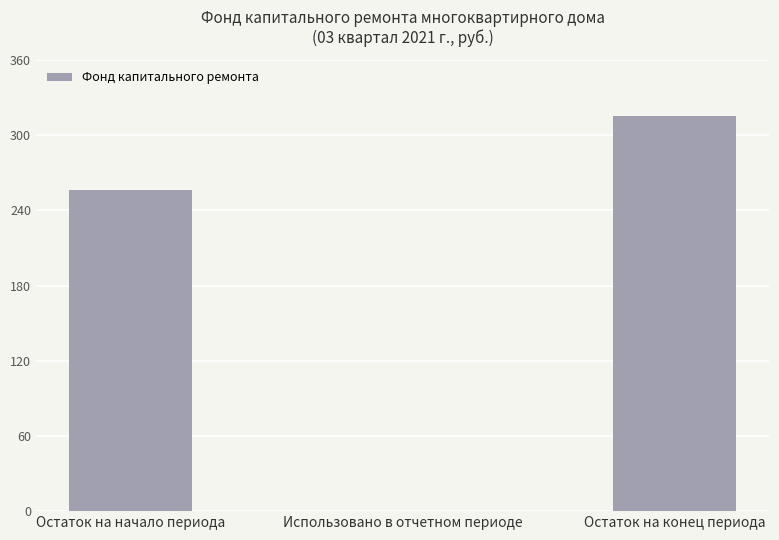

Is it true that the value at Остаток на начало периода is 448.0?

False